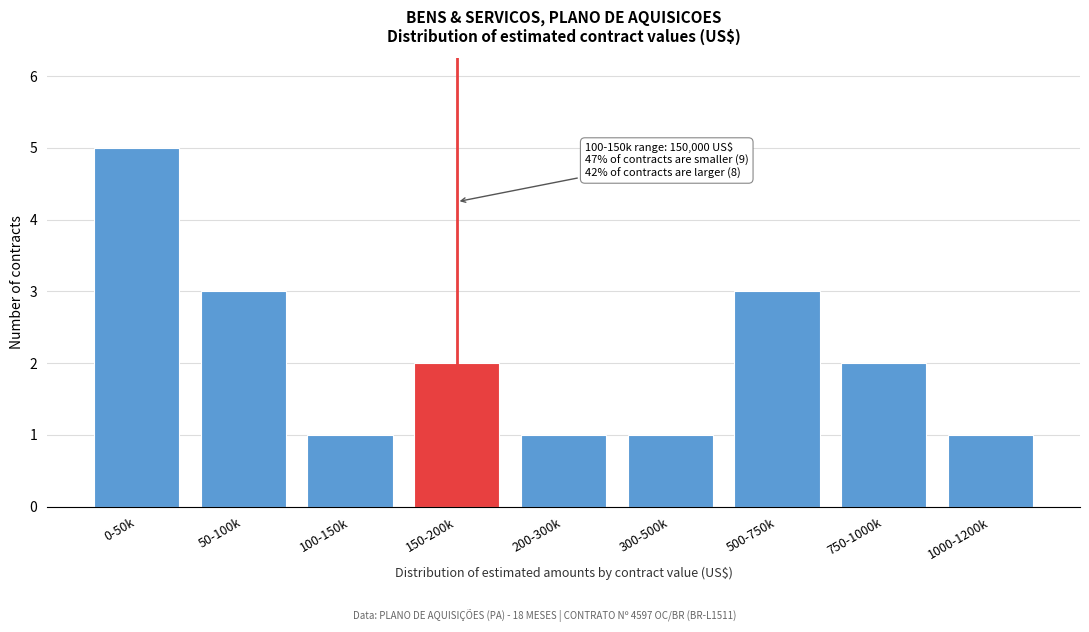

Reading left to right, transcribe all the data shown in this chart.

0-50k=5	50-100k=3	100-150k=1	150-200k=2	200-300k=1	300-500k=1	500-750k=3	750-1000k=2	1000-1200k=1